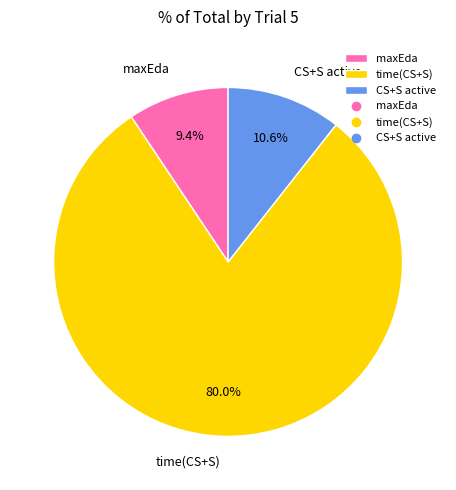

Rank the categories by value from lowest to highest.

maxEda, CS+S active, time(CS+S)